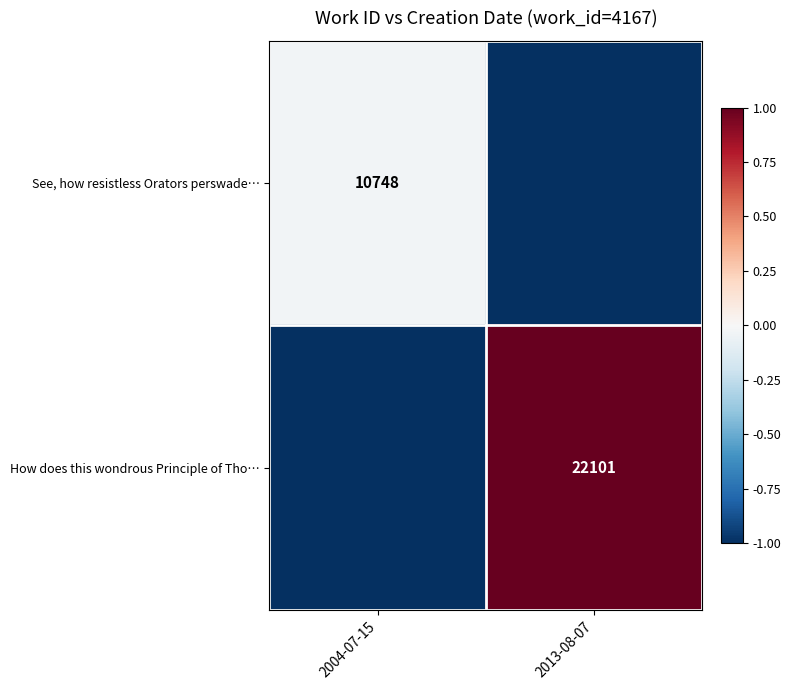

The value of How does this wondrous Principle of Tho… at 2013-08-07 is 22101. True or false?

True